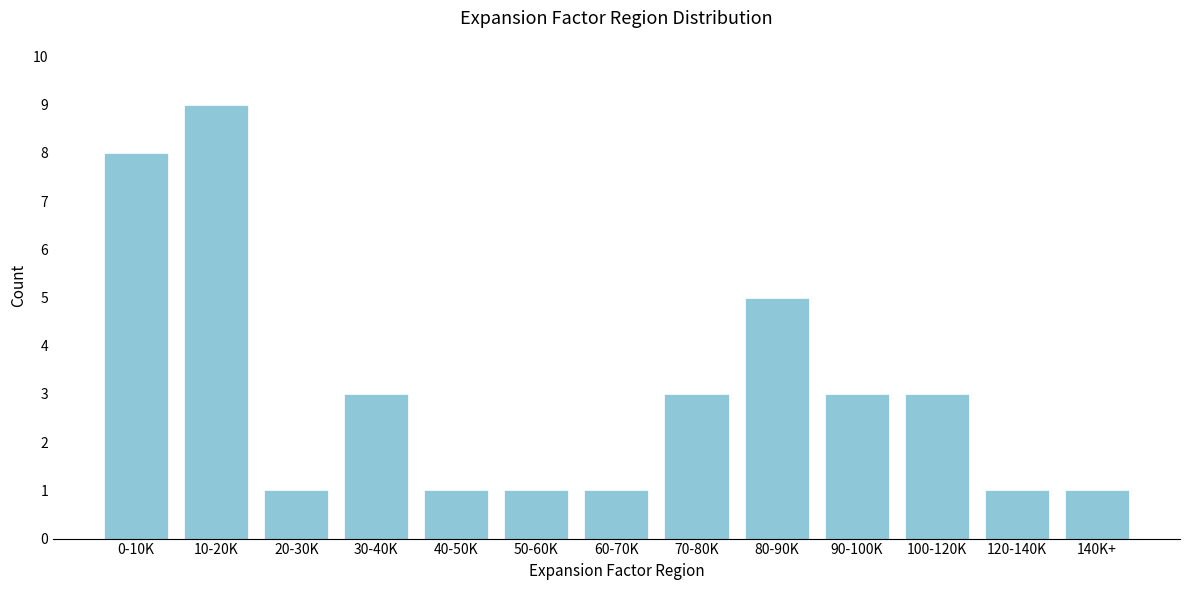

Reading left to right, what are all the values shown in this chart?

8	9	1	3	1	1	1	3	5	3	3	1	1